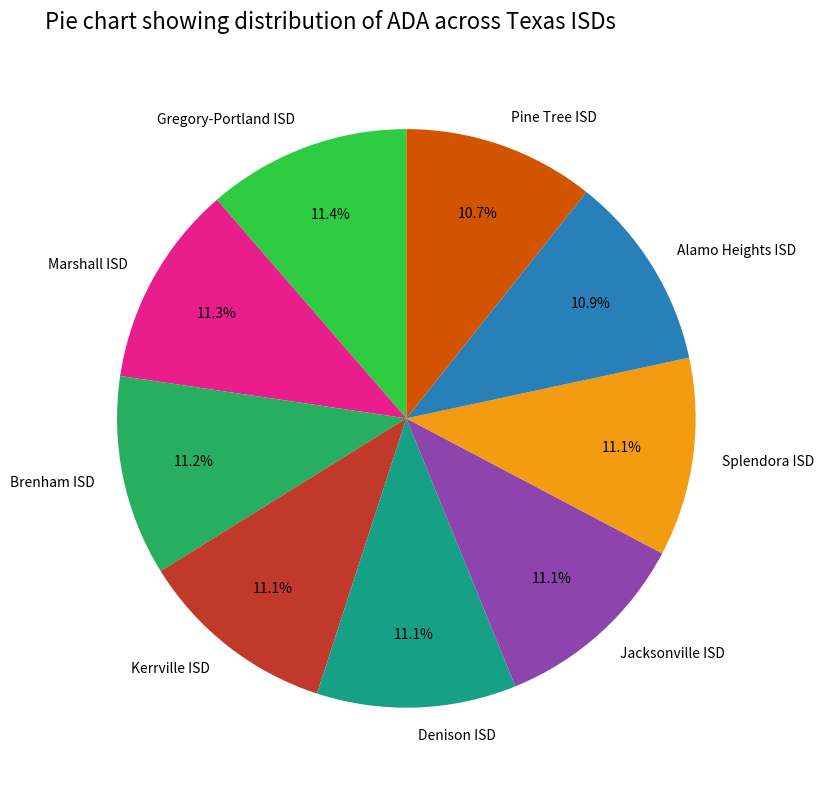

The Jacksonville ISD slice represents 11% of the pie. True or false?

True